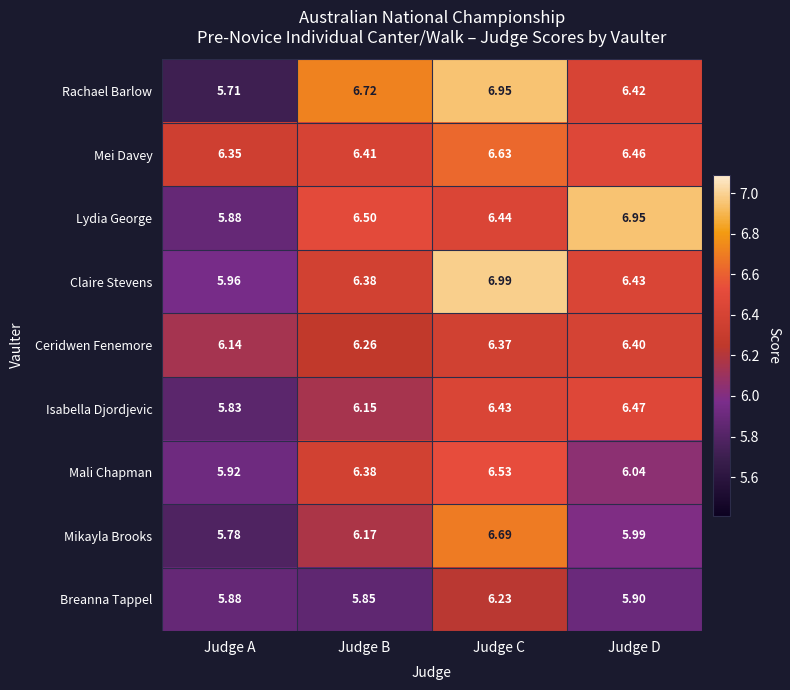

Rank the series at Judge D from highest to lowest value.

Lydia George, Isabella Djordjevic, Mei Davey, Claire Stevens, Rachael Barlow, Ceridwen Fenemore, Mali Chapman, Mikayla Brooks, Breanna Tappel